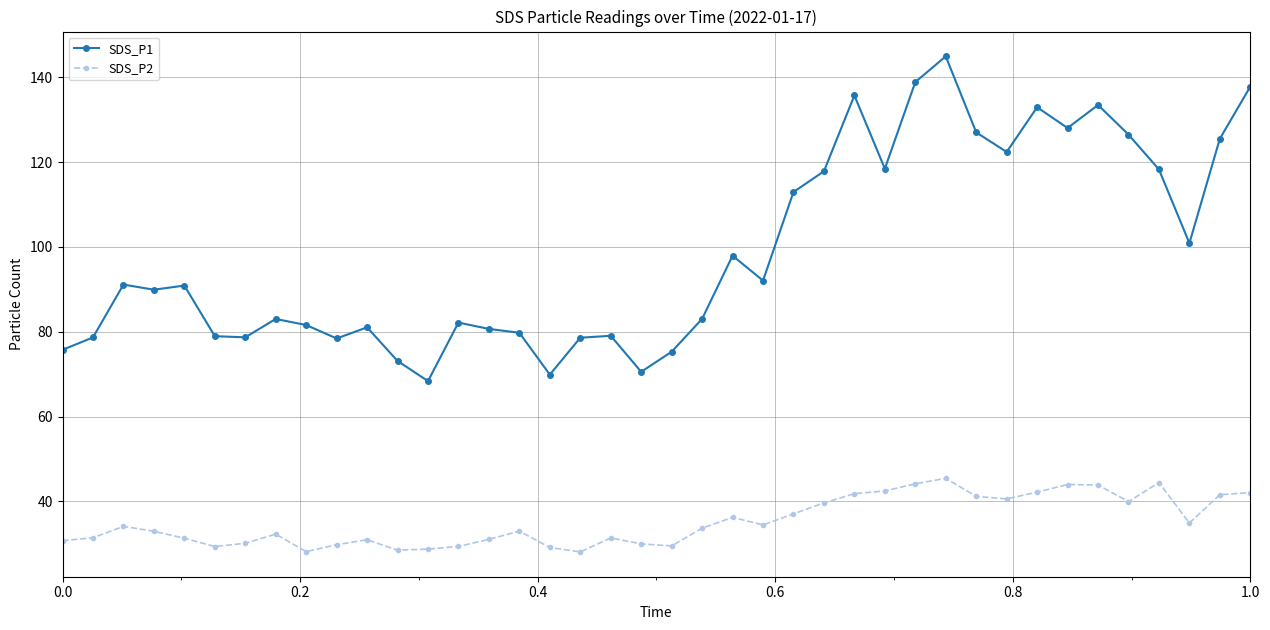

Which series has the largest total across all categories?

SDS_P1